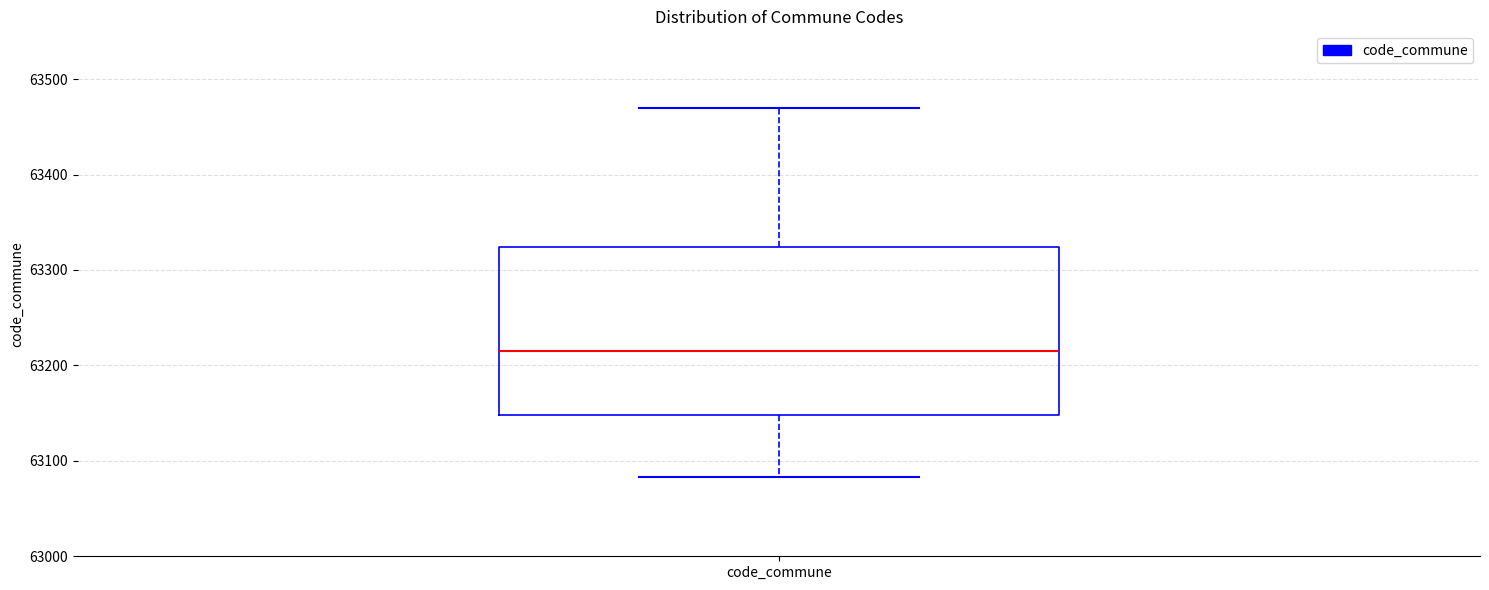

Read this box plot against the y-axis: the position of the median line, the range covered by the box, and the ends of both whiskers. The values are not printed on the chart, so give them approximately, as read against the axis.

median 63220, box 63150 to 63320, whiskers 63080 to 63470